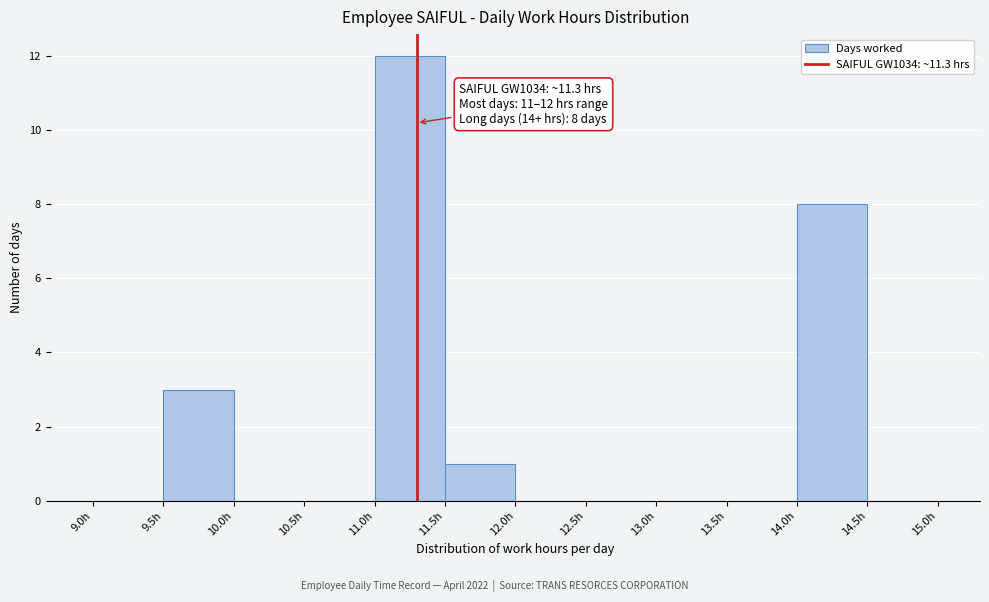

Over which range of the x-axis is the bar tallest?

11.0 to 11.5